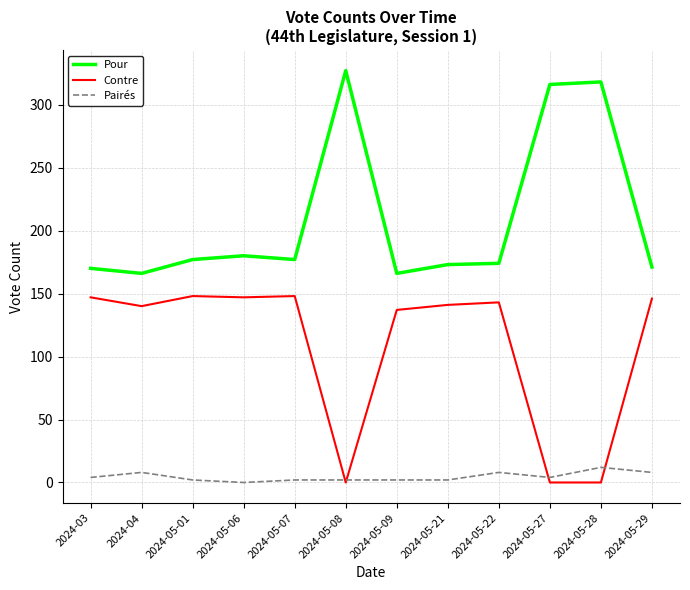

Where is the first local maximum for Pairés?

2024-04